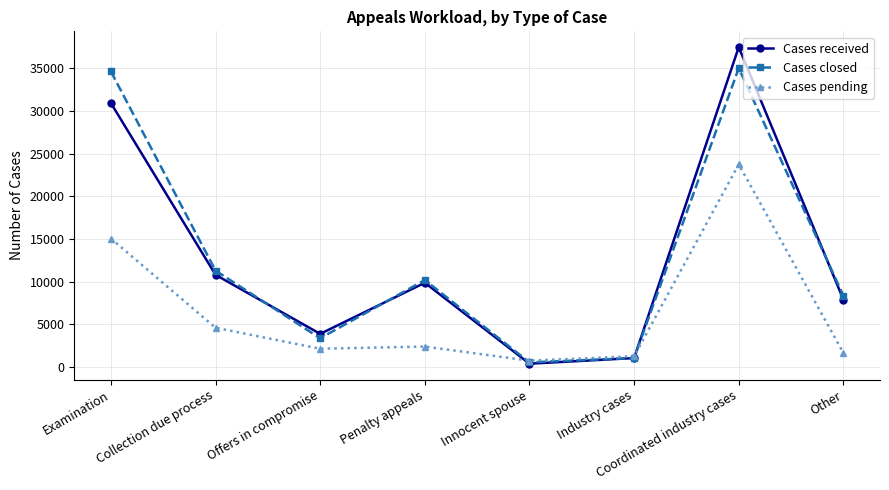

How many data points in Cases pending are less than 2381?

4